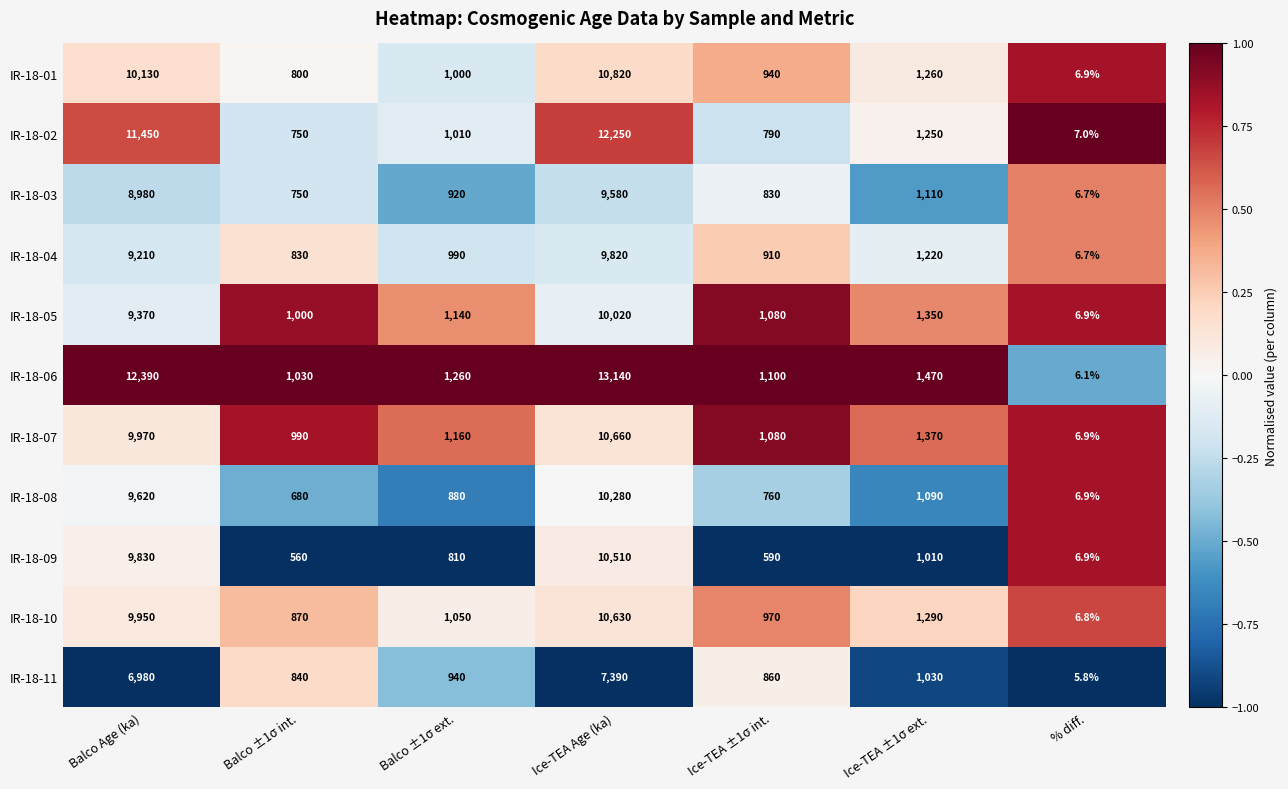

Which series changed the most between Balco ±1σ ext. and % diff.?

IR-18-06